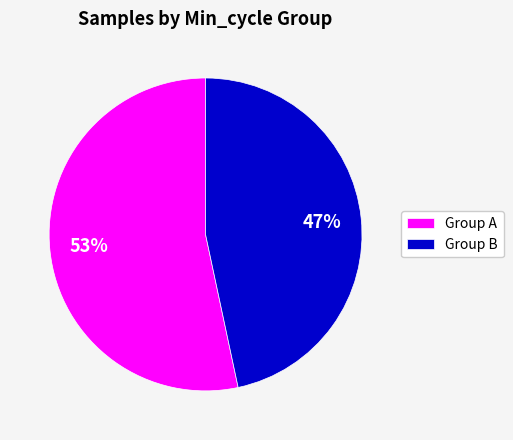

Between Group B and Group A, which is larger?

Group A